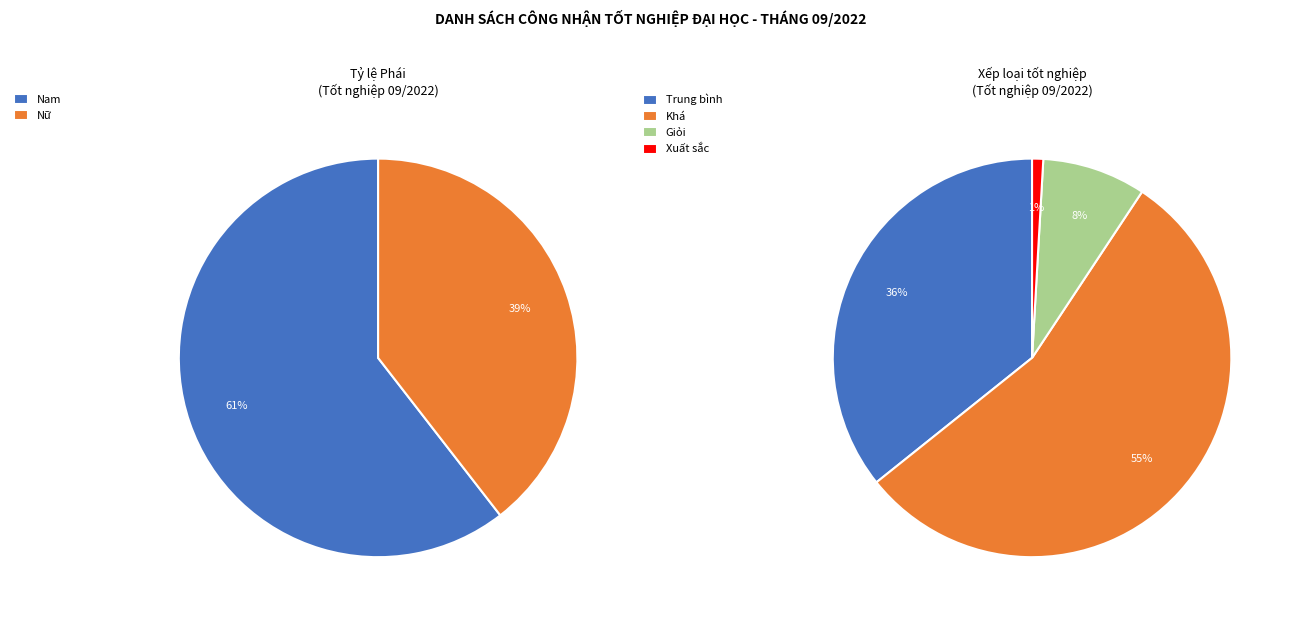

What is the total percentage of Nam and Nữ?

100.0%